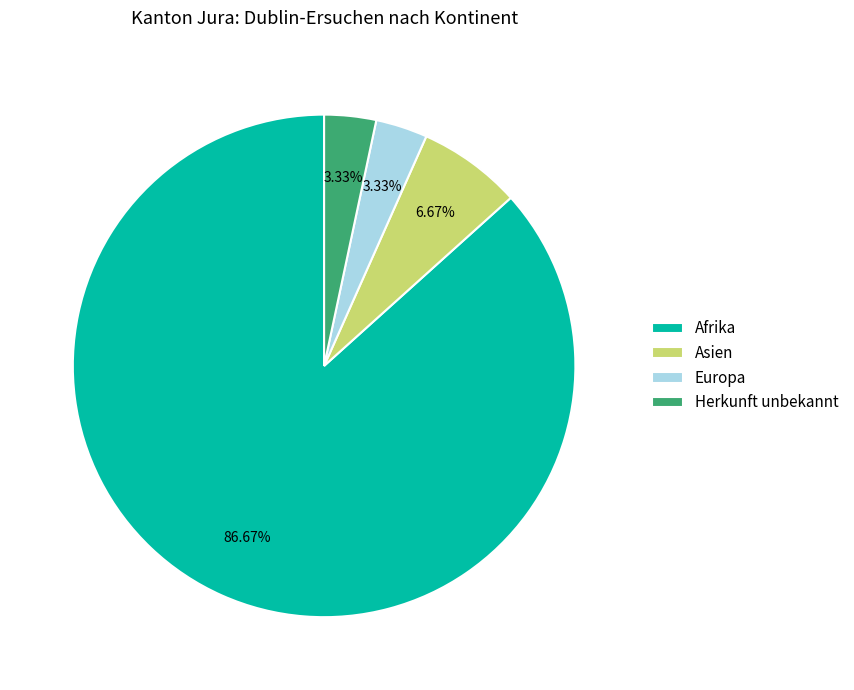

To the nearest percent, what is the difference between the largest and smallest slice percentages?

83%